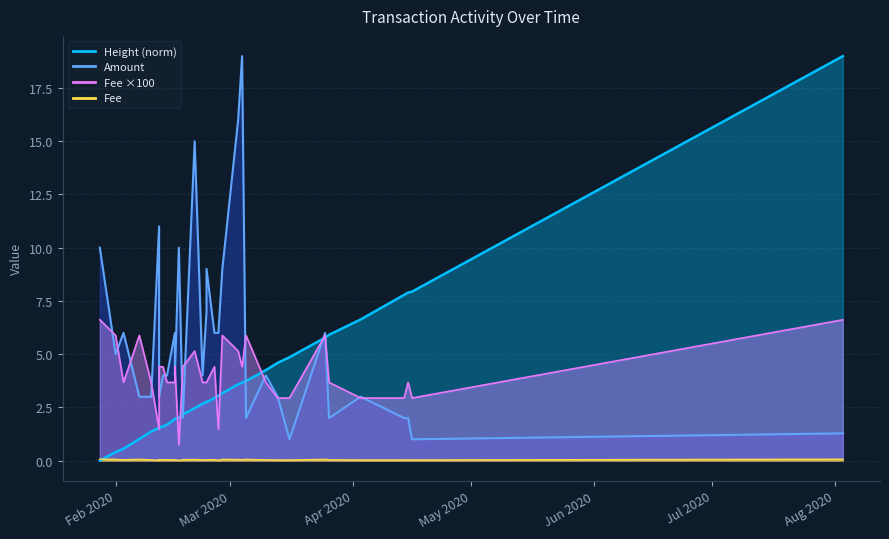

True or false: Fee has a value of 4.7 at 2020-04-16.

False